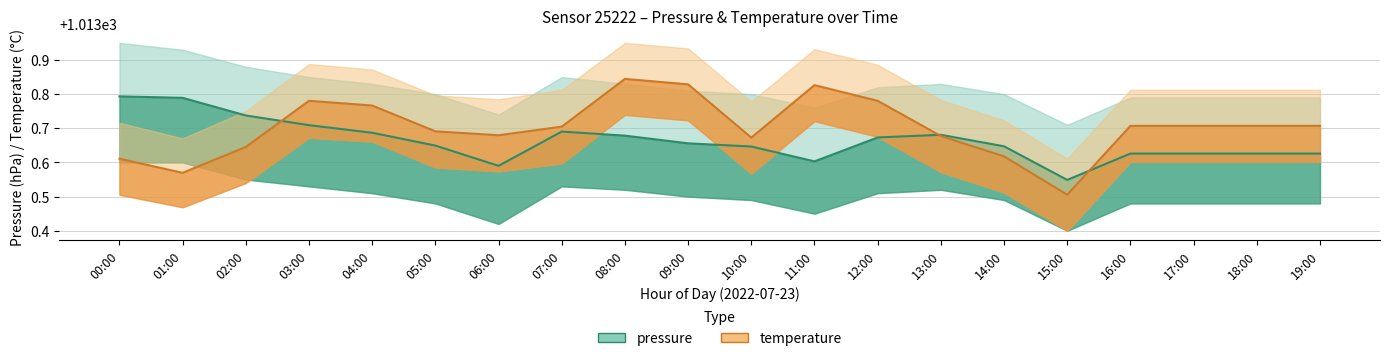

List the series in order of their peak value, lowest first.

pressure, temperature